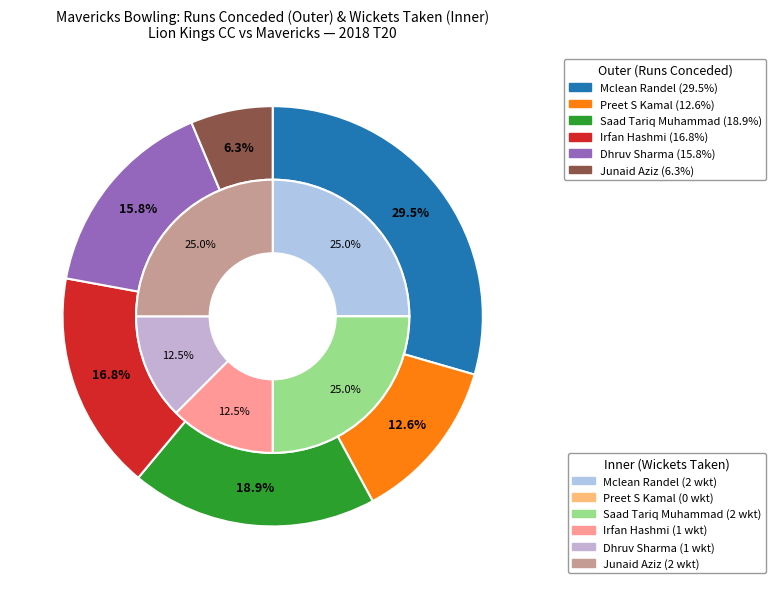

To the nearest percent, what is the difference between the Junaid Aziz and Irfan Hashmi slice percentages?

11%